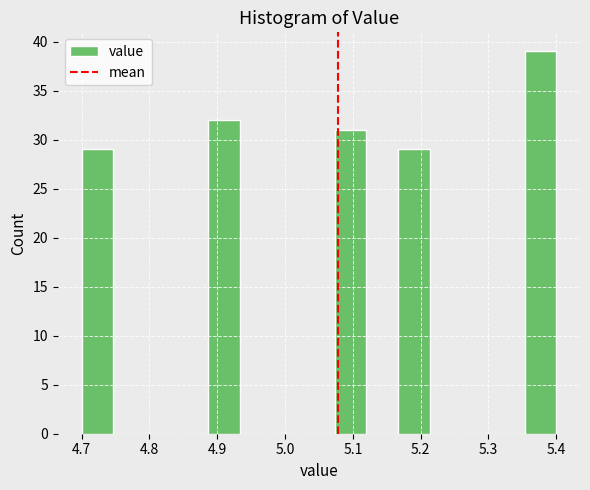

Reading left to right, transcribe this chart: for each bar, give the range it covers on the x-axis and its height. Neither the bar edges nor the heights are printed on the chart, so give them approximately, as read against the axes.

4.70 to 4.75: 29
4.75 to 4.79: 0
4.79 to 4.84: 0
4.84 to 4.89: 0
4.89 to 4.93: 32
4.93 to 4.98: 0
4.98 to 5.03: 0
5.03 to 5.07: 0
5.07 to 5.12: 31
5.12 to 5.17: 0
5.17 to 5.21: 29
5.21 to 5.26: 0
5.26 to 5.31: 0
5.31 to 5.35: 0
5.35 to 5.40: 39